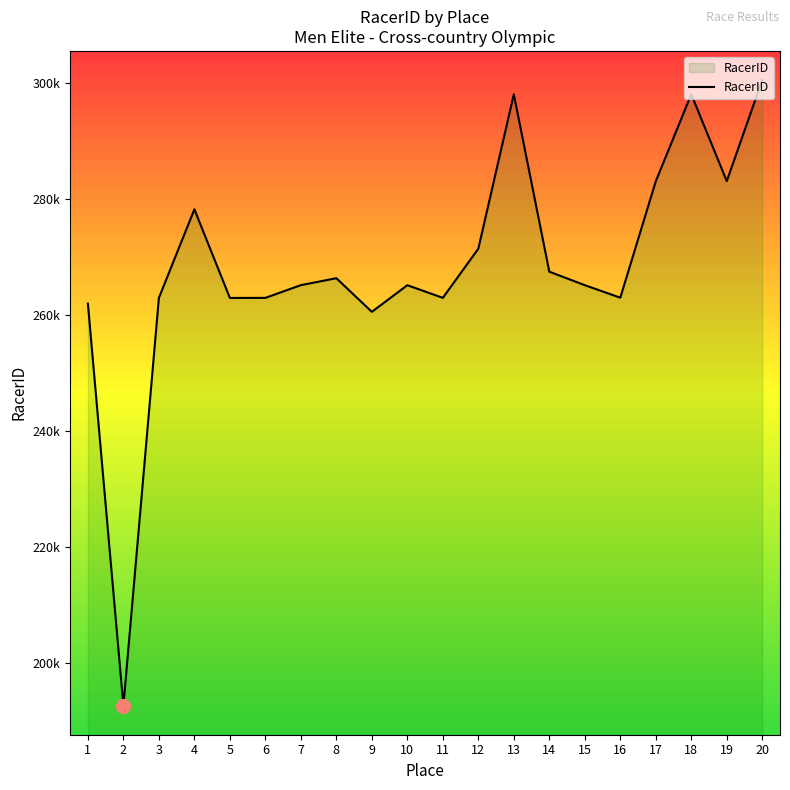

How many interior local valleys (lower than both neighbors) does the data have?

6